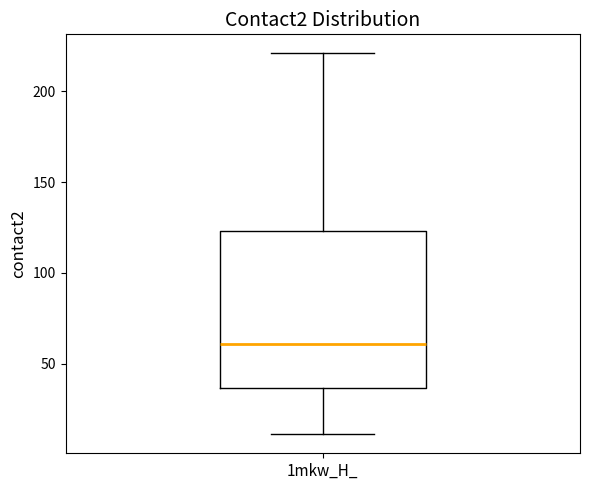

Read this box plot against the y-axis: the position of the median line, the range covered by the box, and the ends of both whiskers. The values are not printed on the chart, so give them approximately, as read against the axis.

median 60, box 35 to 125, whiskers 10 to 220